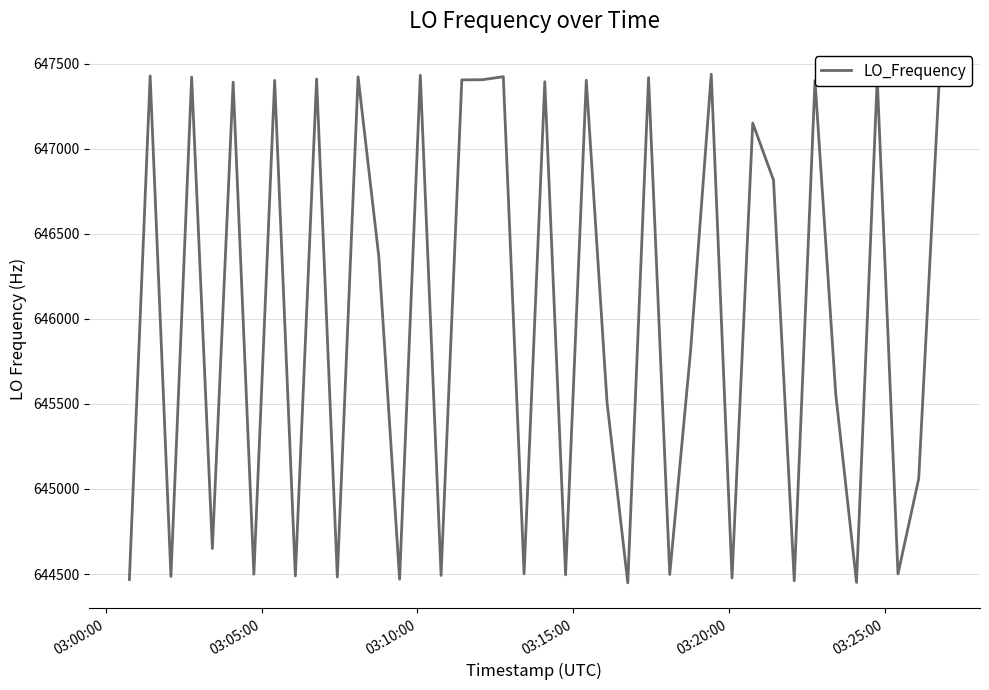

Count the number of data series in this chart.

1